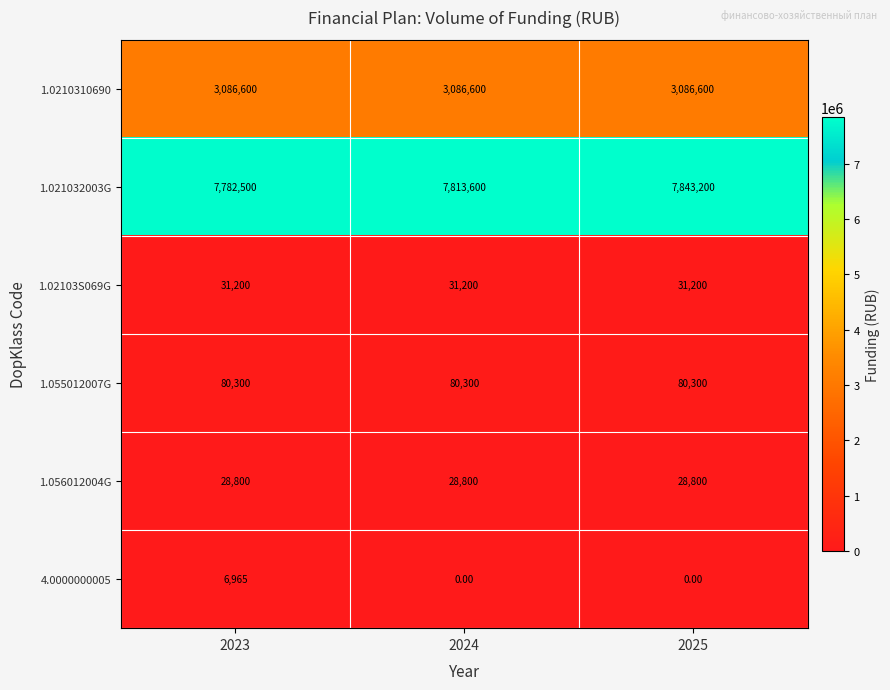

How many data points does each series have?

3